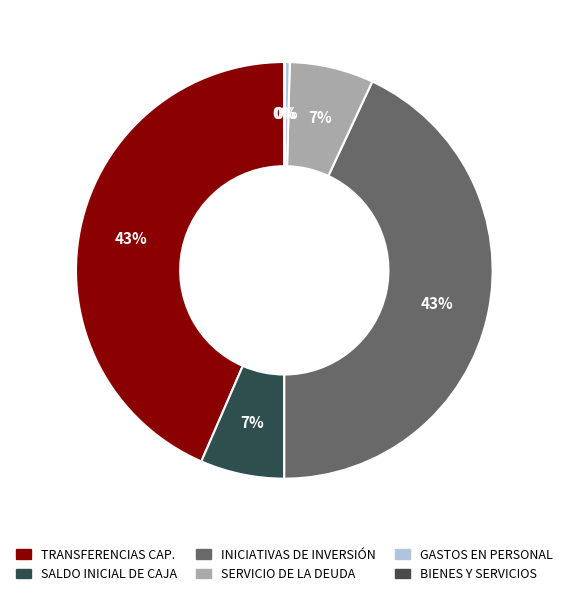

Is there any slice that represents more than half of the pie?

No